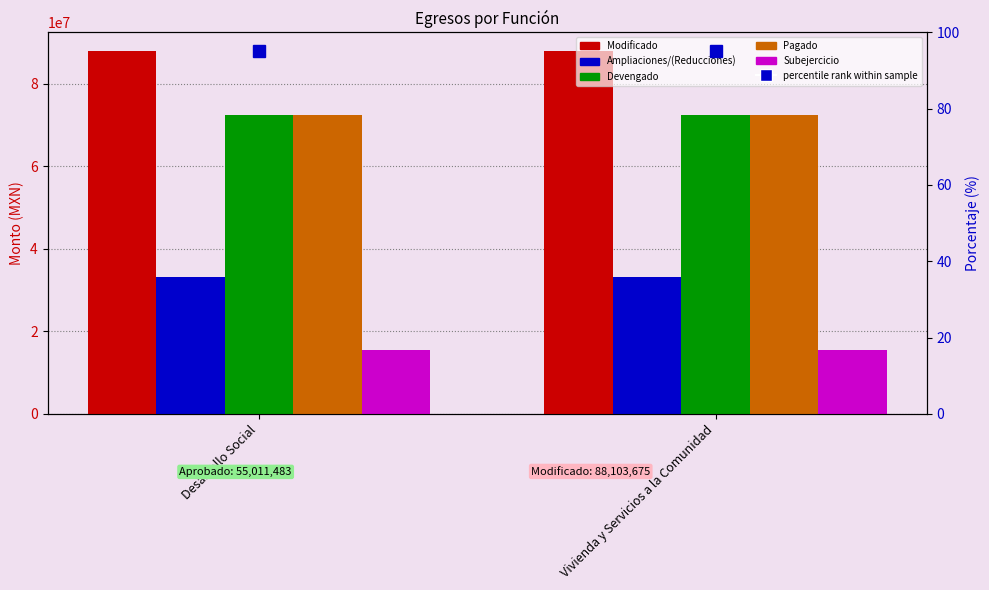

Reading left to right, transcribe all the data shown in this chart.

Modificado: Desarrollo Social=88103675.4	Vivienda y Servicios a la Comunidad=88103675.4
Ampliaciones/(Reducciones): Desarrollo Social=33092192.4	Vivienda y Servicios a la Comunidad=33092192.4
Devengado: Desarrollo Social=72521052.9	Vivienda y Servicios a la Comunidad=72521052.9
Pagado: Desarrollo Social=72521052.9	Vivienda y Servicios a la Comunidad=72521052.9
Subejercicio: Desarrollo Social=15582622.5	Vivienda y Servicios a la Comunidad=15582622.5